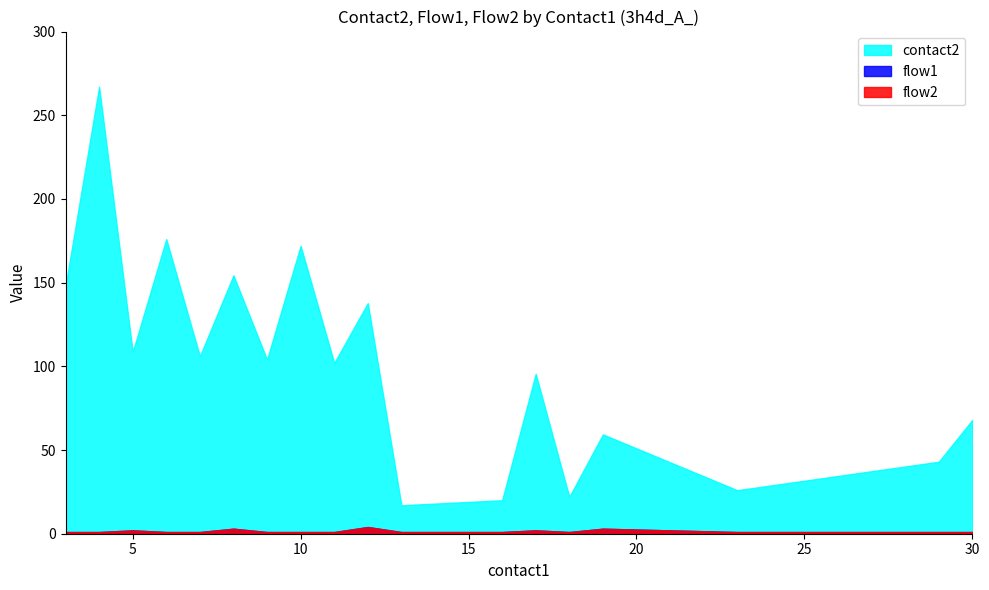

True or false: flow1_scaled has more than 1 points higher than both neighbors.

False